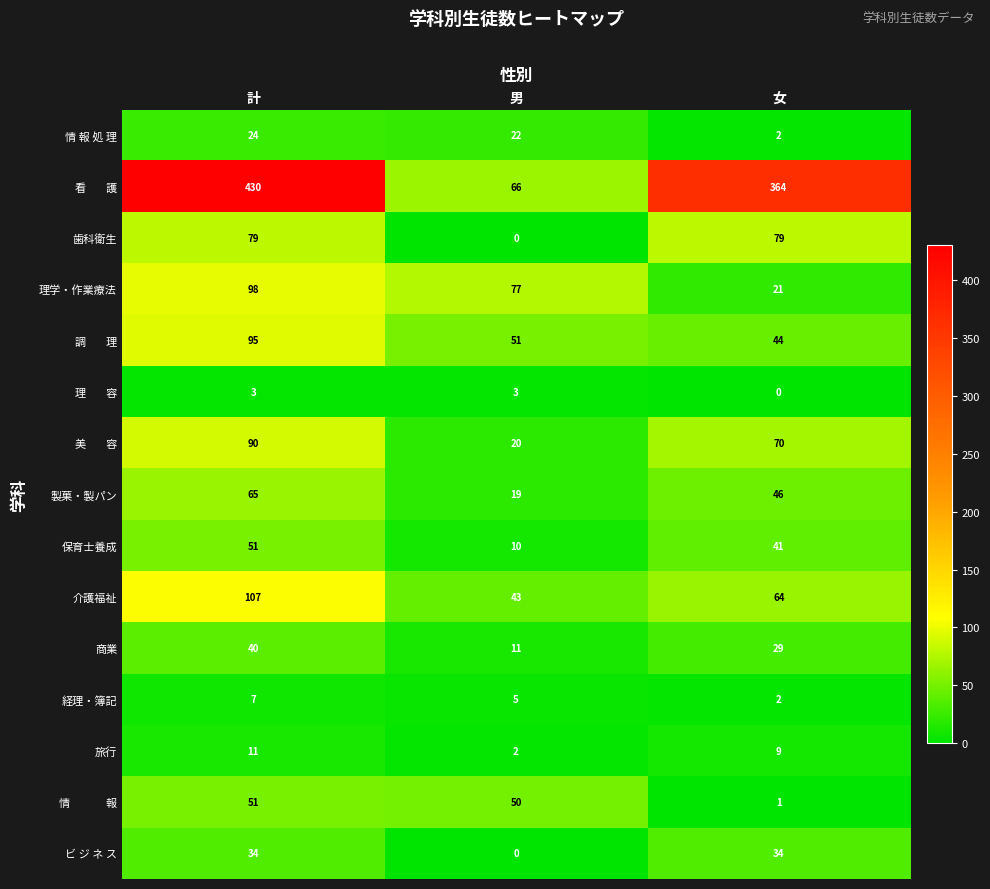

Where is 歯科衛生 nearest to the value 39?

男